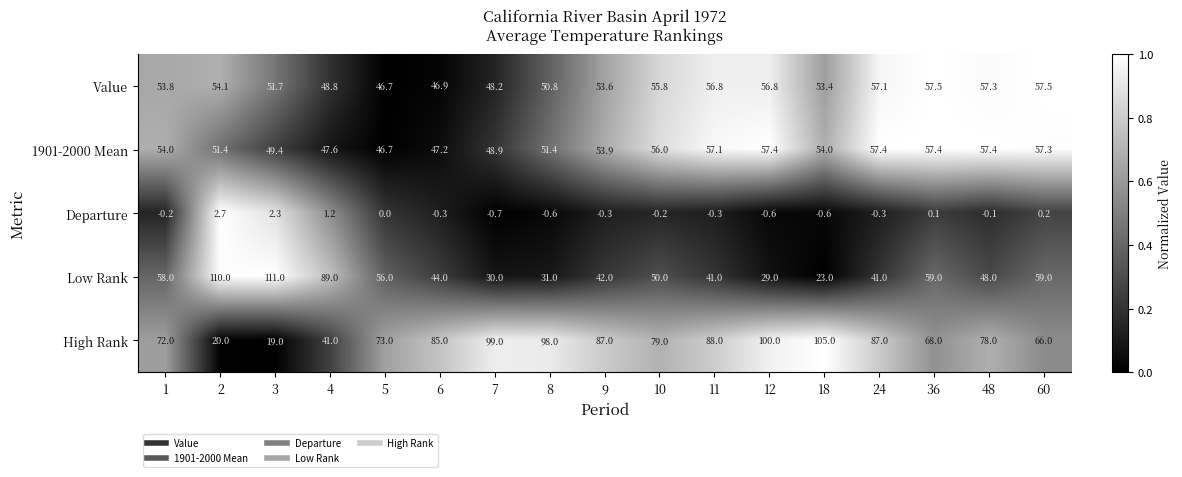

What is the difference between the highest and lowest values at 10?

79.2